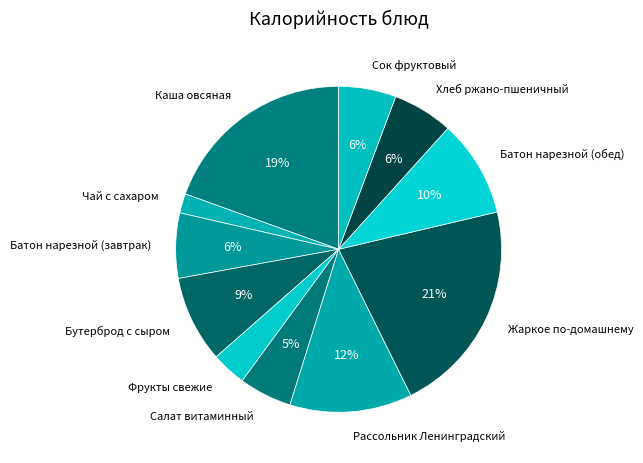

True or false: Каша овсяная accounts for 19% of the total.

True